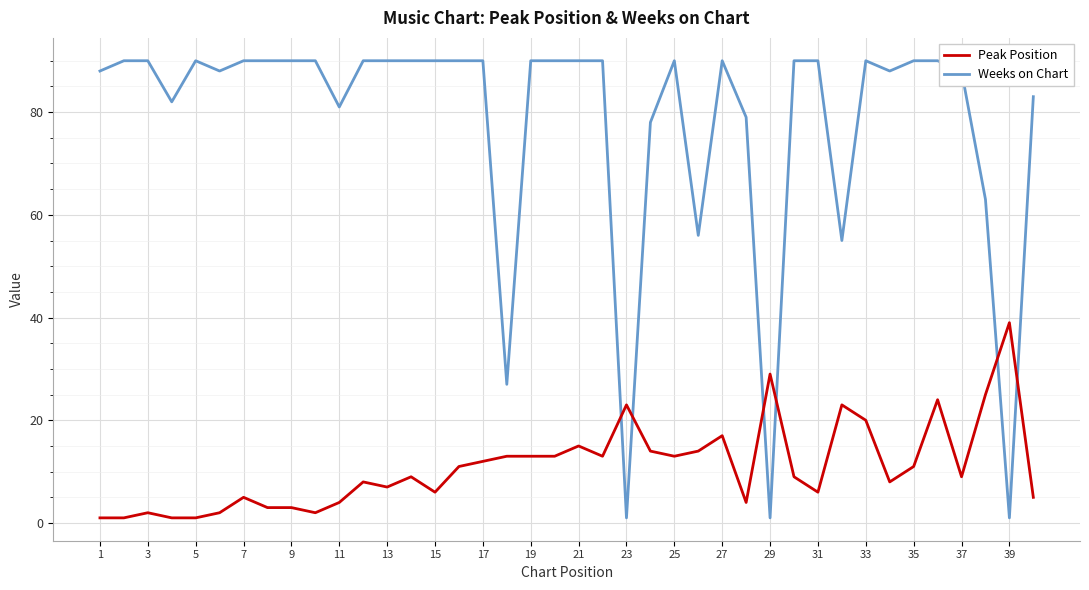

What is the difference between the maximum and minimum values in the Weeks on Chart series?

89